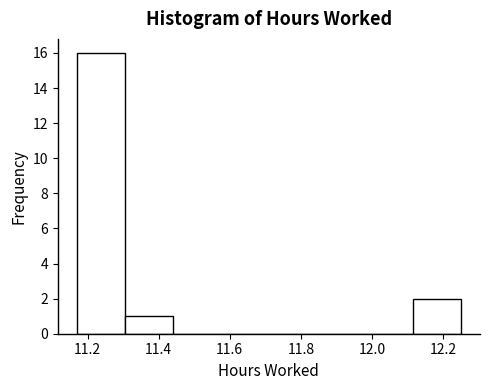

How tall is the bar that spans 11.170 to 11.305 on the x-axis? Neither the bar edges nor the heights are printed on the chart, so give them approximately, as read against the axes.

16